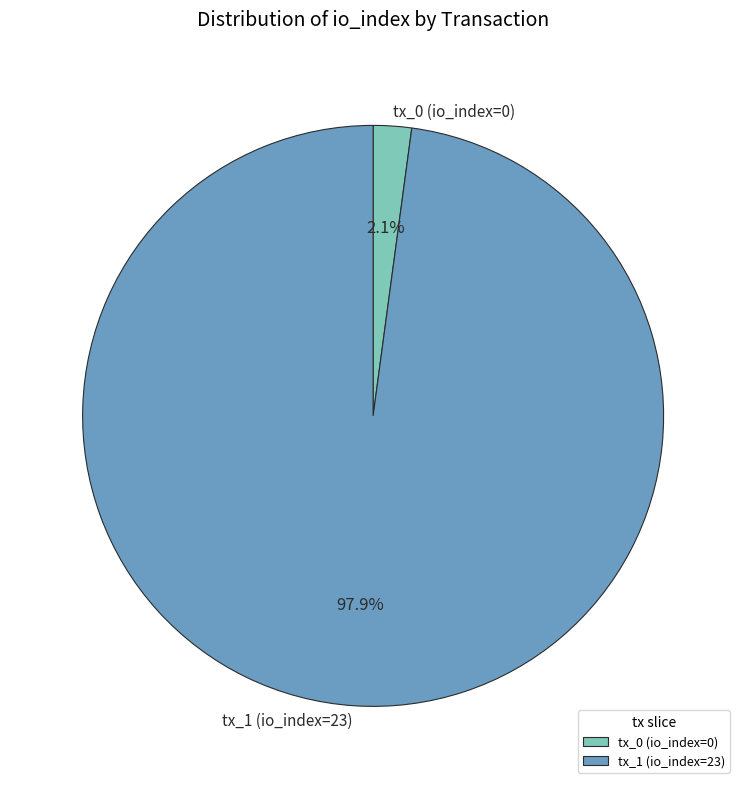

To the nearest percent, what is the difference between the largest and smallest slice percentages?

96%